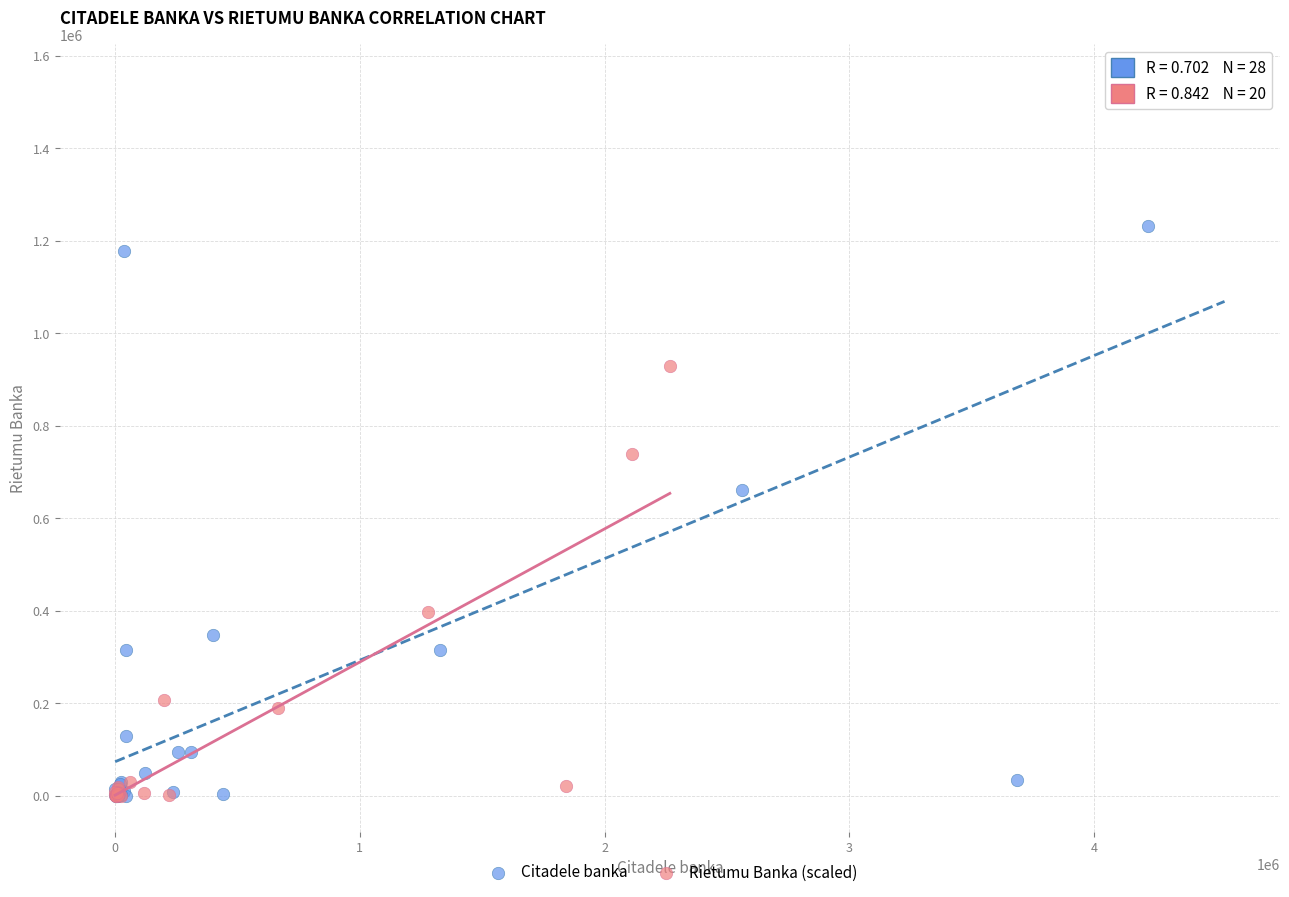

Which series has the widest spread of Y values?

Citadele banka